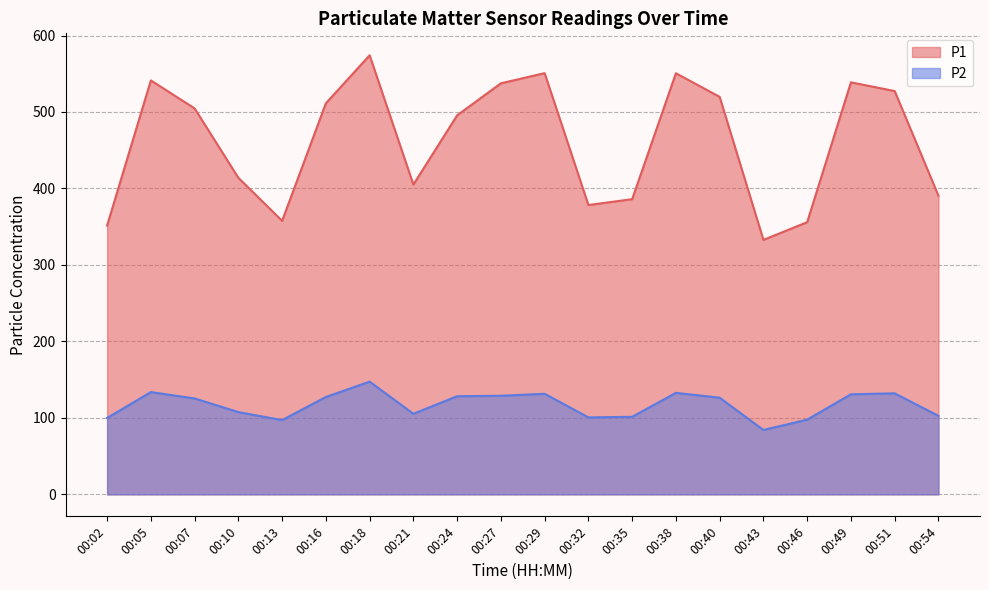

Which series changed the most between 00:07 and 00:38?

P1